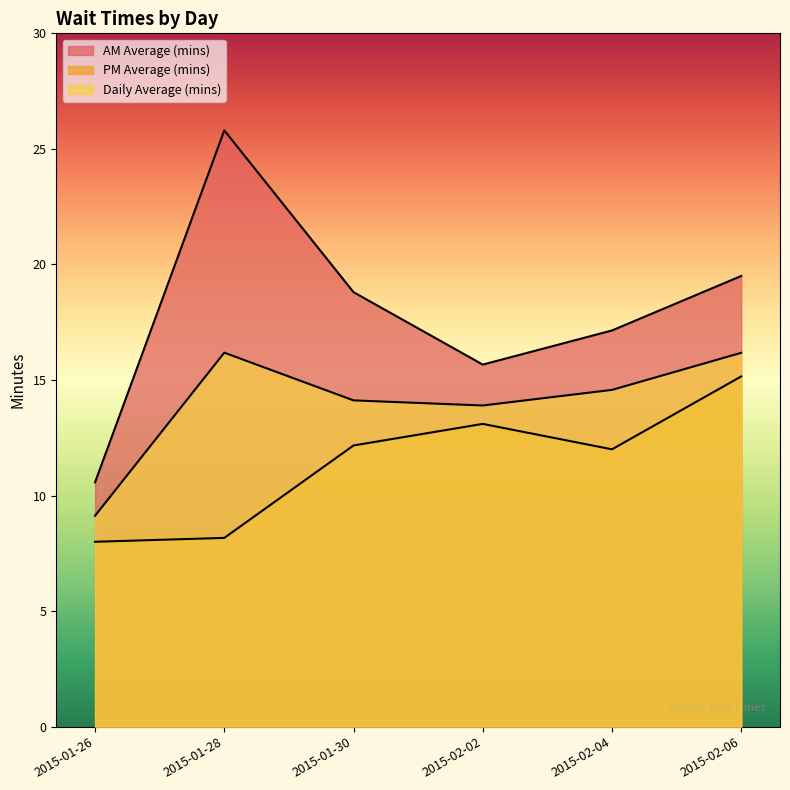

Between 2015-01-26 and 2015-02-02, which series saw the biggest shift?

PM Average (mins)